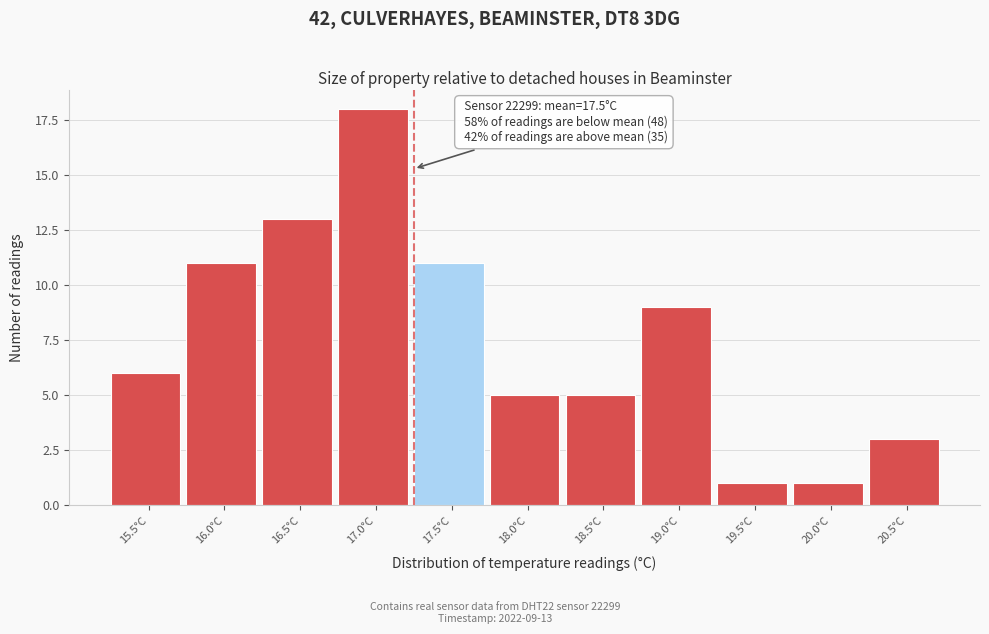

Reading left to right, what are all the values shown in this chart?

6	11	13	18	11	5	5	9	1	1	3